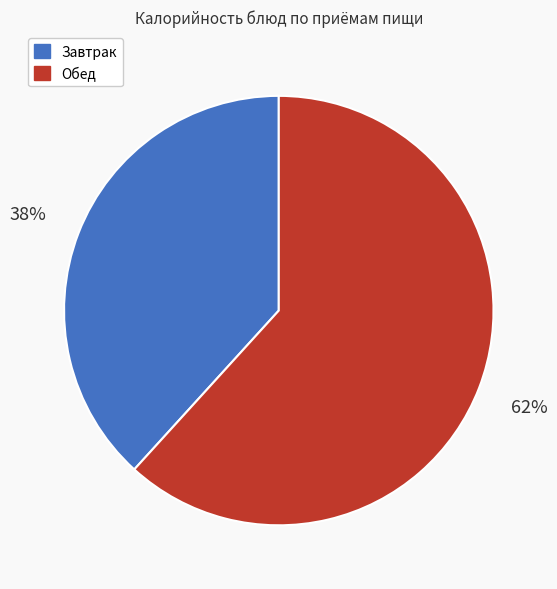

How many segments does this pie chart have?

2